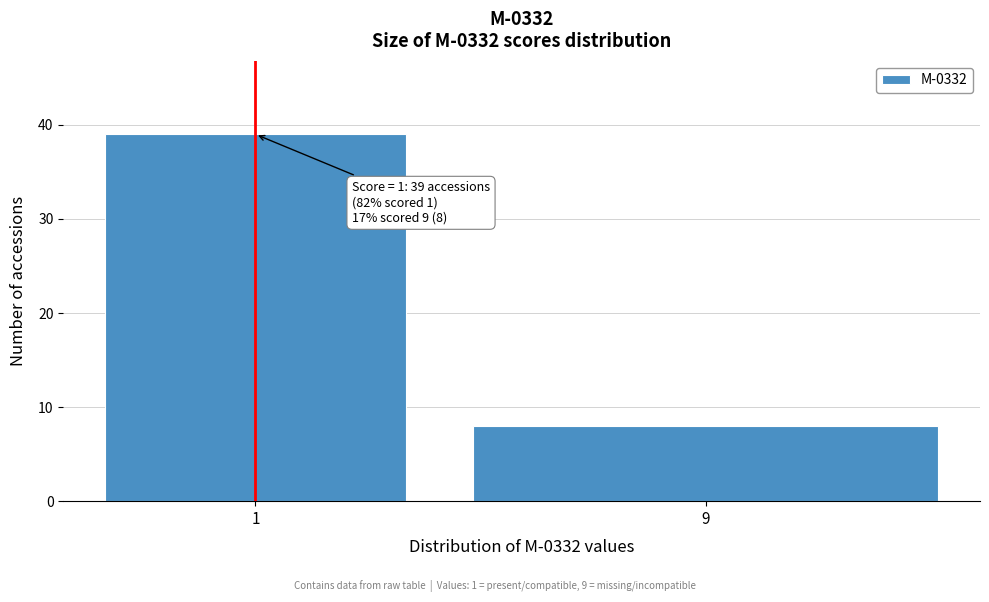

Reading left to right, transcribe all the data shown in this chart.

39	8